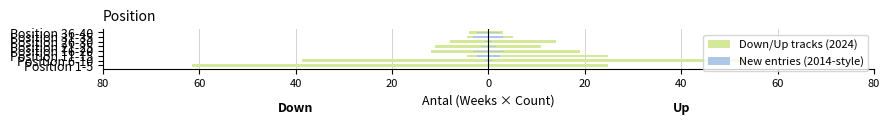

What is the lowest value of the New entries series?

-3.2